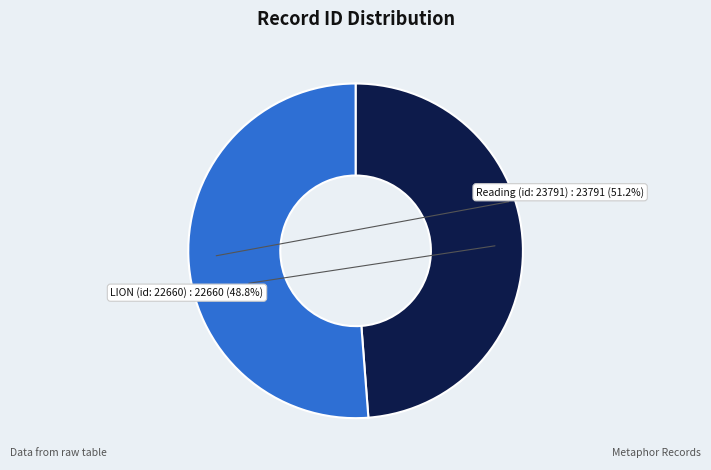

How many slices are in this pie chart?

2